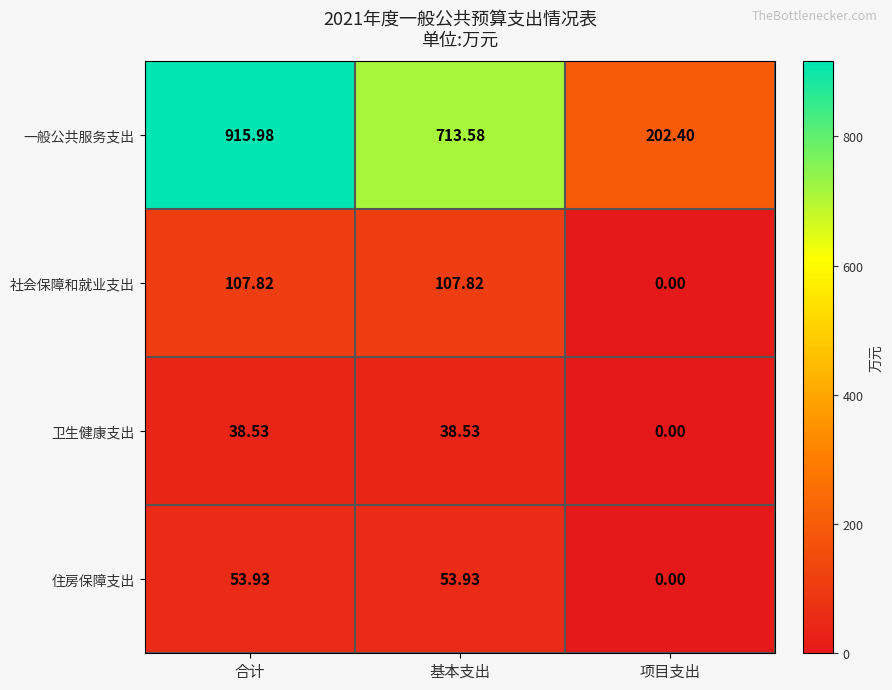

Which category has the lowest value in the 一般公共服务支出 series?

项目支出